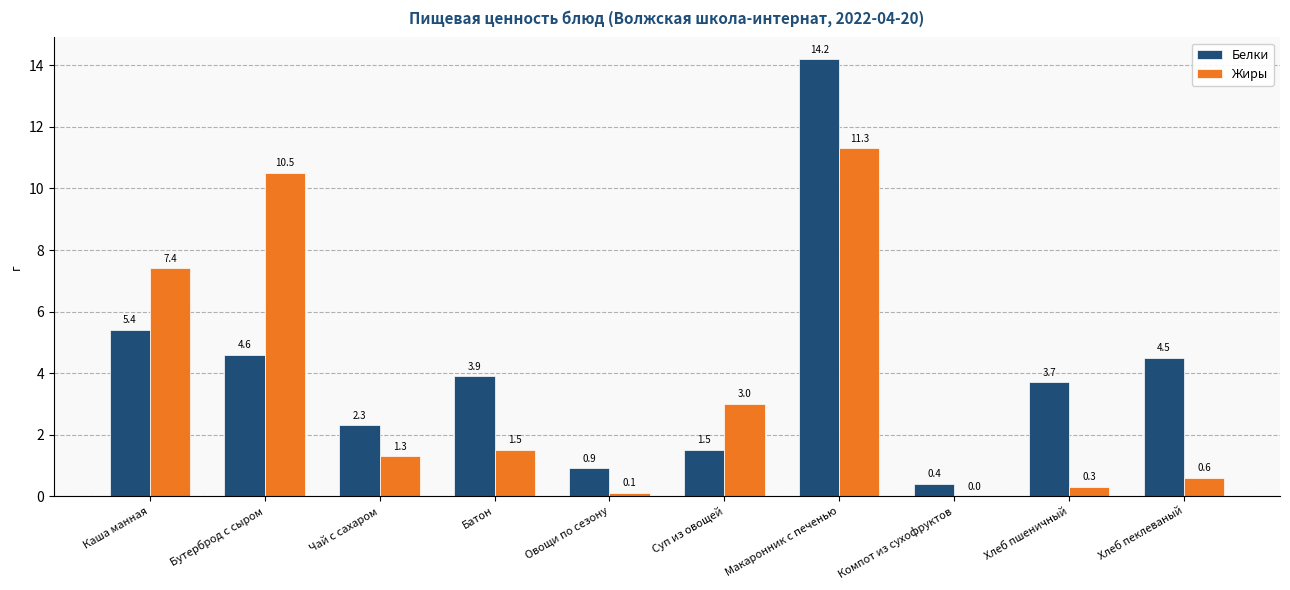

Are the bars grouped side by side (vs. stacked)?

Yes